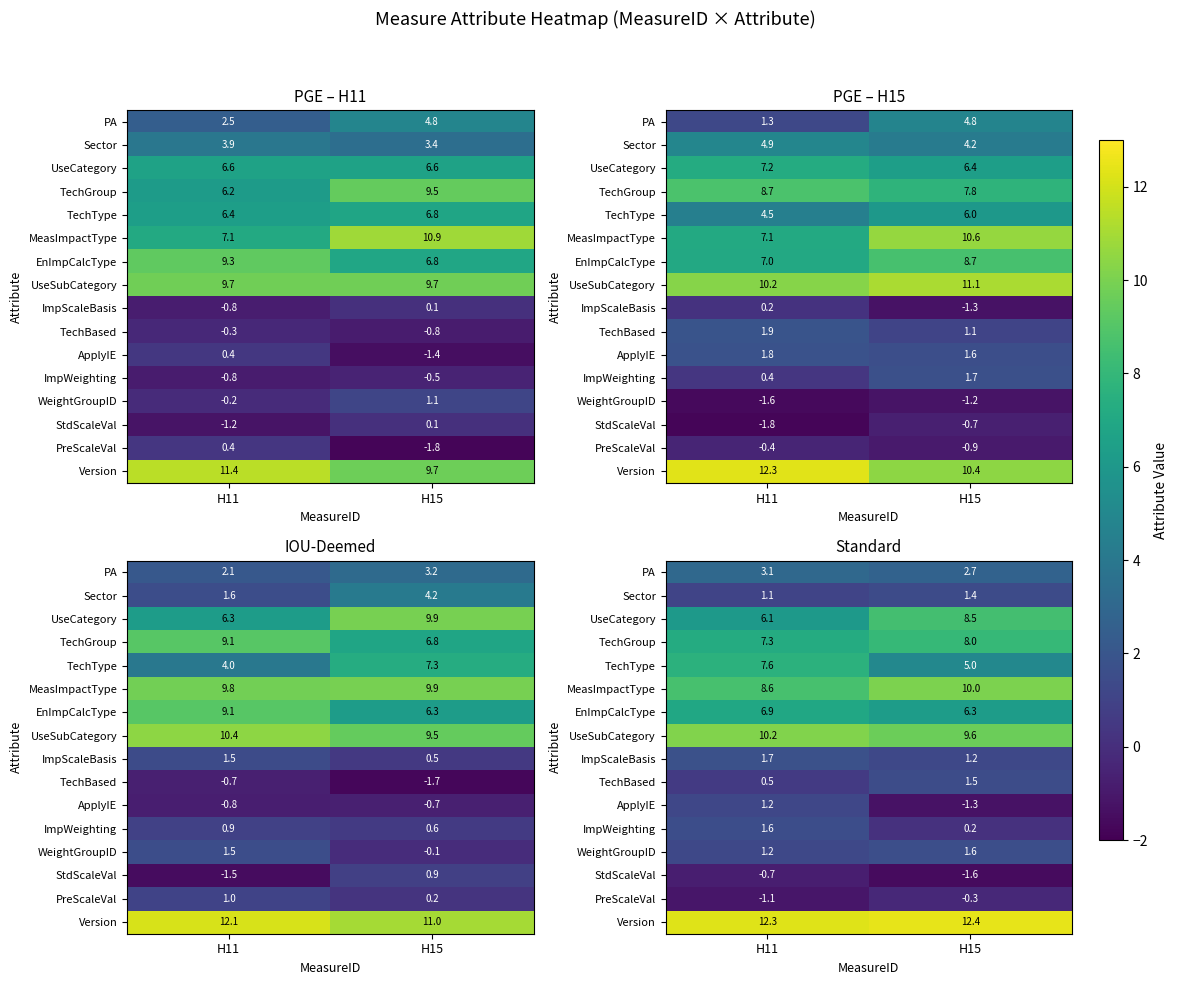

Which has a higher value, H15 or H11?

H11